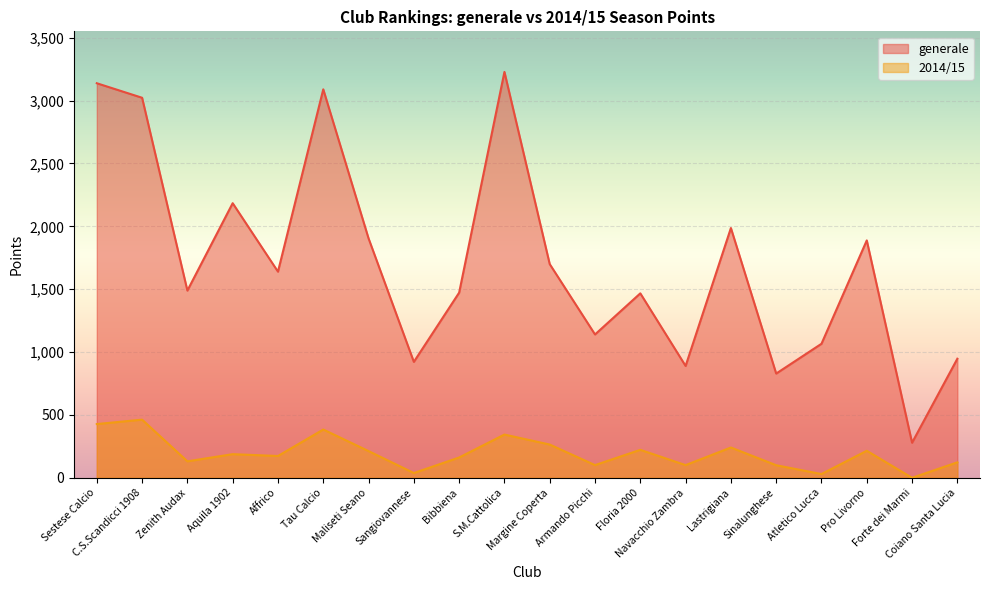

Which series has the largest range (max minus min)?

generale